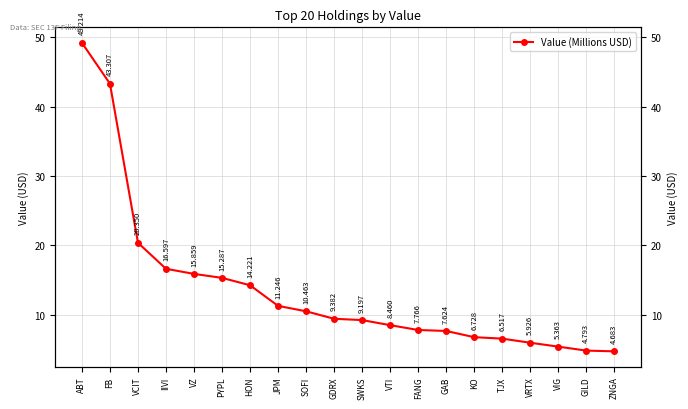

Reading left to right, list all the values displayed in this chart.

ABT=49.2	FB=43.3	VCIT=20.4	IIVI=16.6	VZ=15.9	PYPL=15.3	HON=14.2	JPM=11.2	SOFI=10.5	GDRX=9.4	SWKS=9.2	VTI=8.5	FANG=7.8	GAB=7.6	KO=6.7	TJX=6.5	VRTX=5.9	VIG=5.4	GILD=4.8	ZNGA=4.7